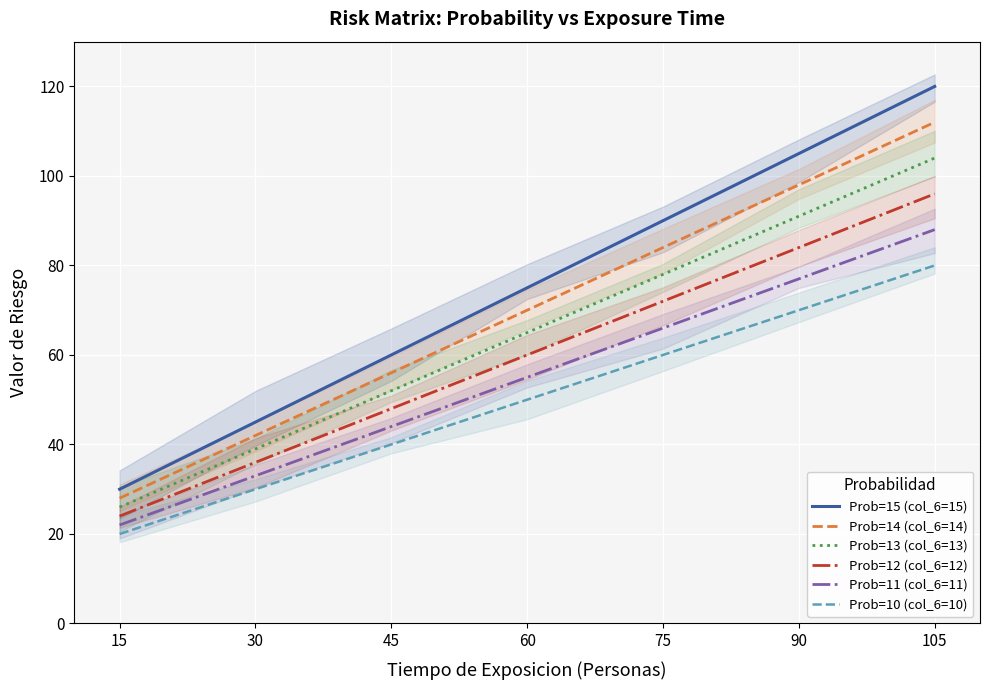

Which series has the widest spread of values?

Prob=15 (col_6=15)